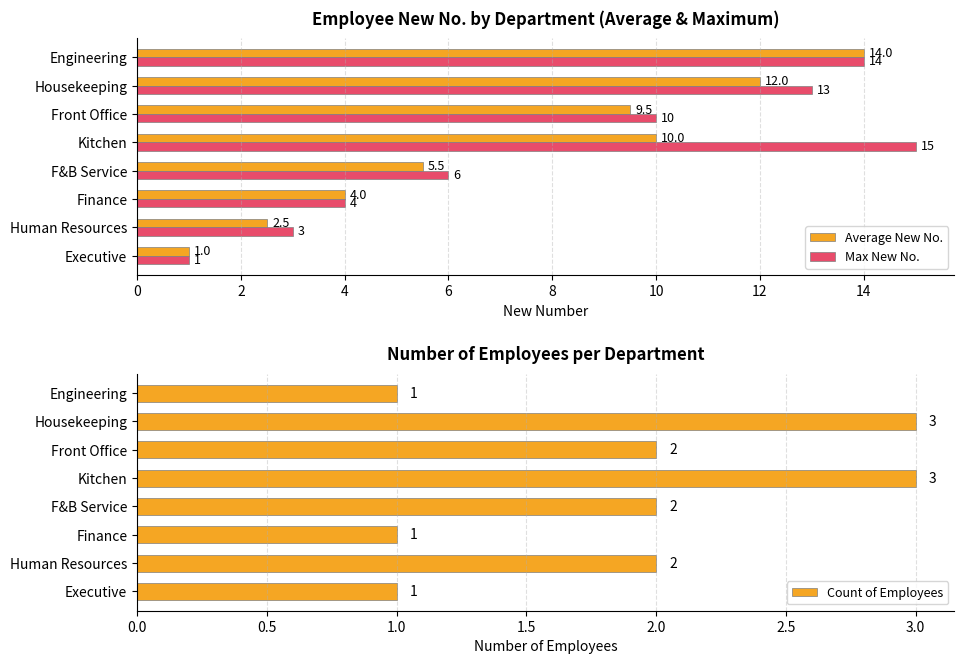

List the series in order of their peak value, highest first.

Max New No., Average New No., Count of Employees